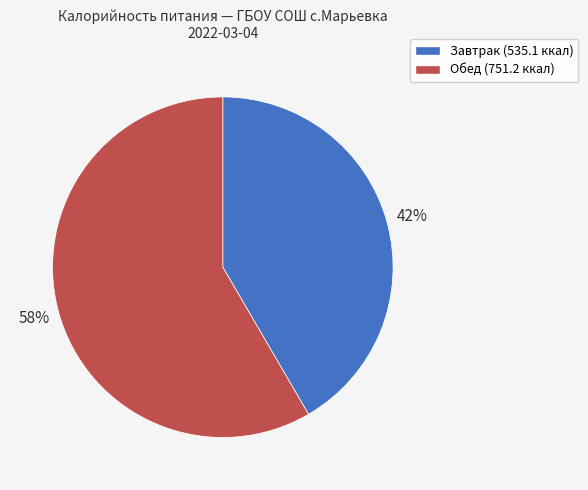

The Обед slice represents 58% of the pie. True or false?

True